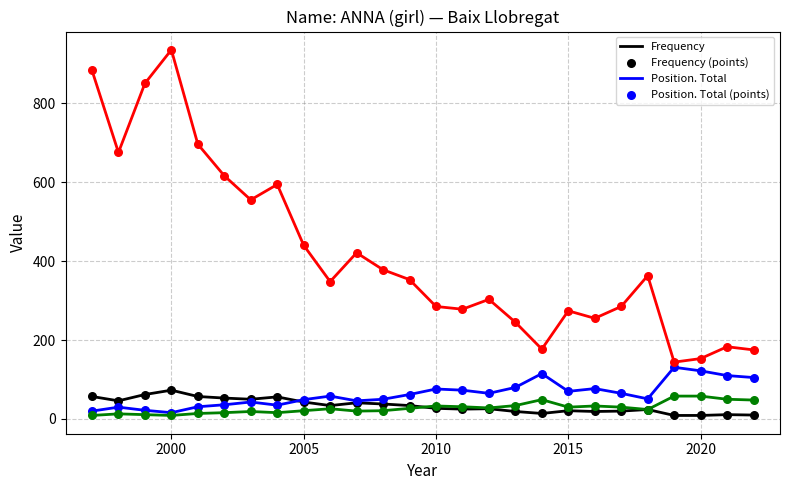

How many lines are shown in the chart?

4